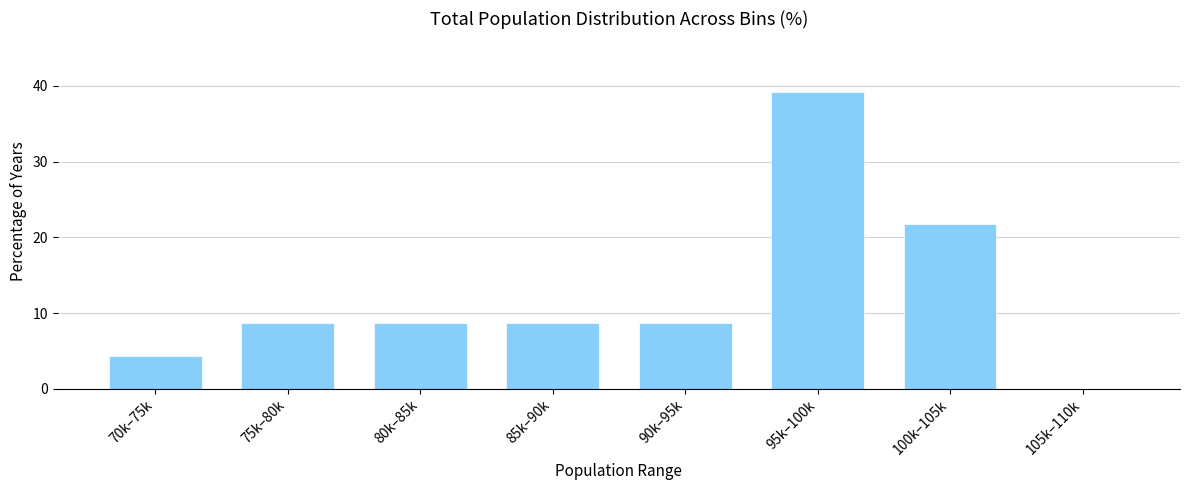

Reading left to right, what are all the values shown in this chart?

70k–75k=4.3	75k–80k=8.7	80k–85k=8.7	85k–90k=8.7	90k–95k=8.7	95k–100k=39.1	100k–105k=21.7	105k–110k=0.0